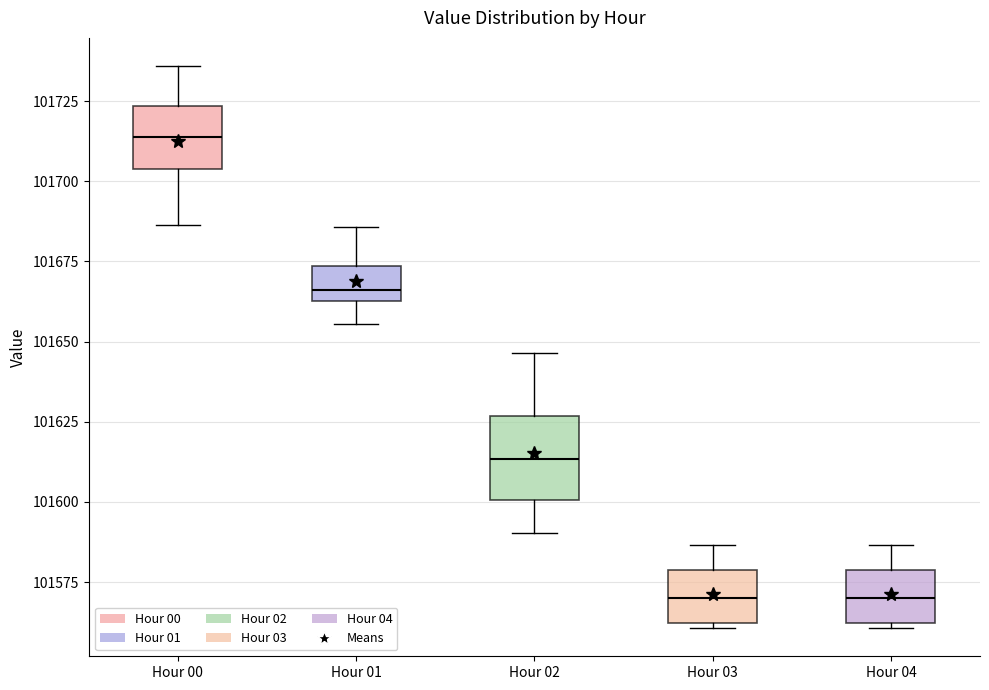

Reading left to right, transcribe this box plot: for each box, give where its median line is, the range the box spans, and where its two whiskers end, as read against the y-axis. The values are not printed on the chart, so give them approximately, as read against the axis.

Hour 00: median 101715, box 101705 to 101725, whiskers 101685 to 101735
Hour 01: median 101665 (just above the box's lower edge), box 101665 to 101675, whiskers 101655 to 101685
Hour 02: median 101615, box 101600 to 101625, whiskers 101590 to 101645
Hour 03: median 101570, box 101560 to 101580, whiskers 101560 (just below the box's lower edge) to 101585
Hour 04: median 101570, box 101560 to 101580, whiskers 101560 (just below the box's lower edge) to 101585